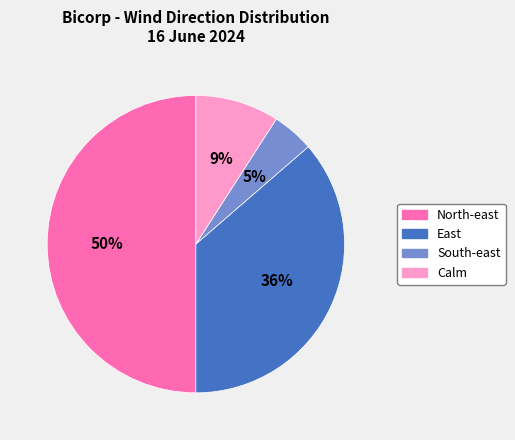

What is the largest slice in the pie chart?

North-east